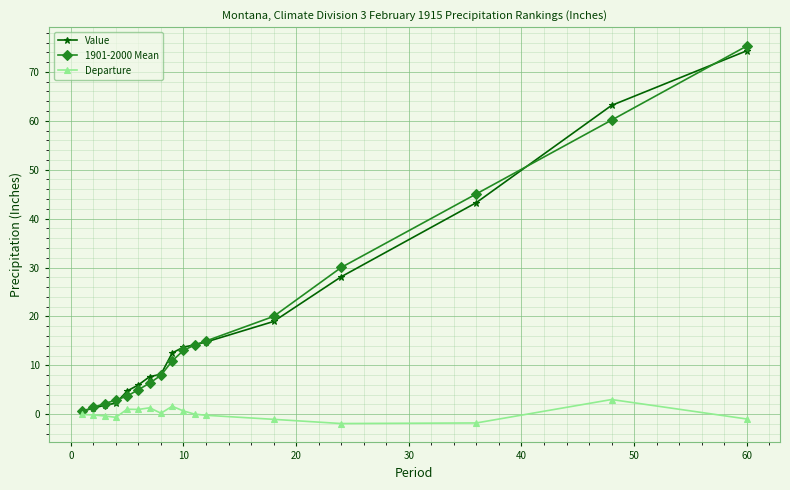

Which series has the largest range (max minus min)?

1901-2000 Mean